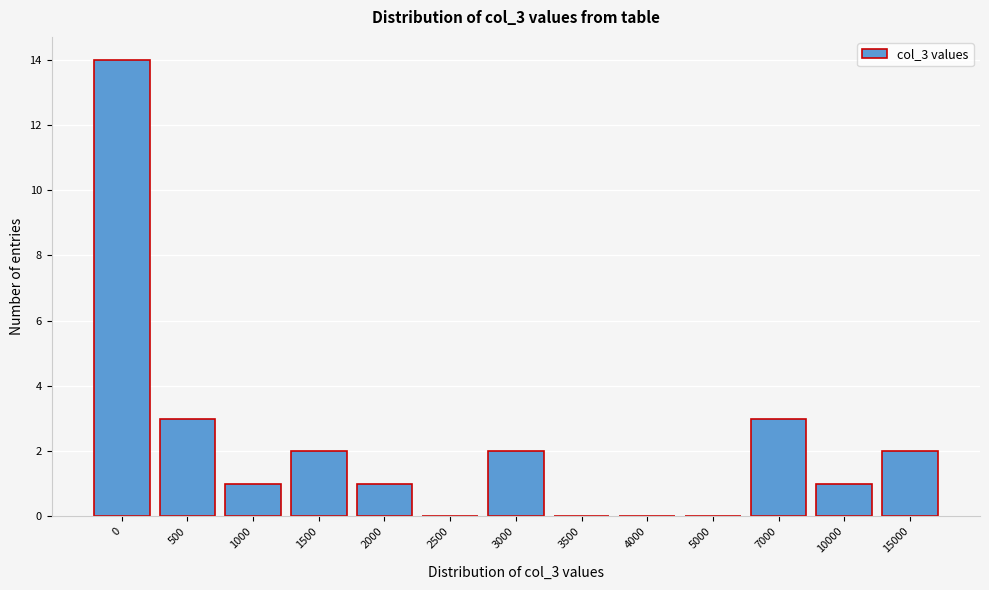

Reading left to right, extract all data points from this chart.

0=14	500=3	1000=1	1500=2	2000=1	2500=0	3000=2	3500=0	4000=0	5000=0	7000=3	10000=1	15000=2